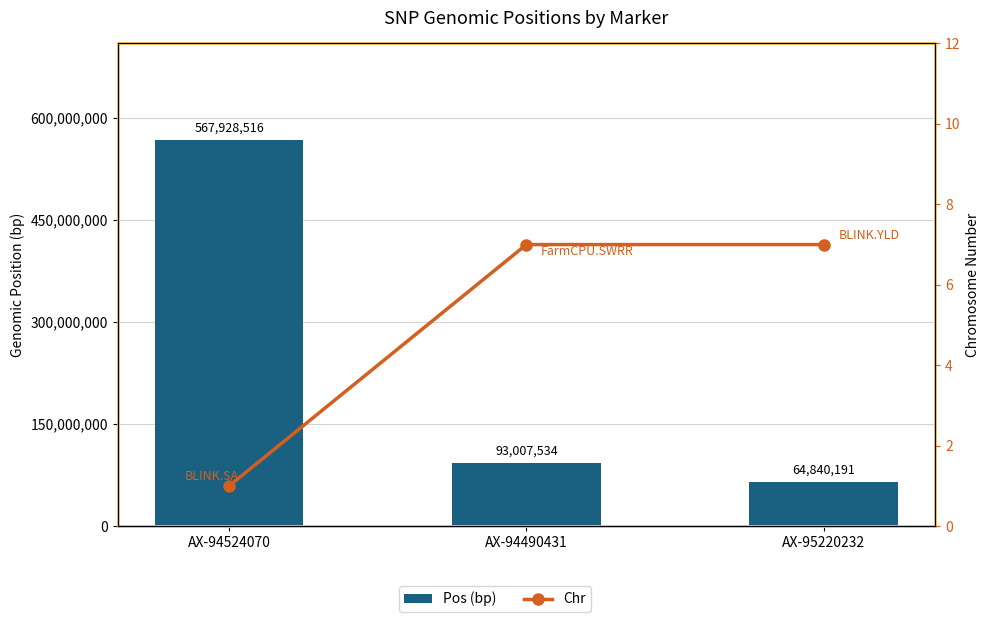

The Pos (bp) series shows 18395539 at AX-95220232. True or false?

False